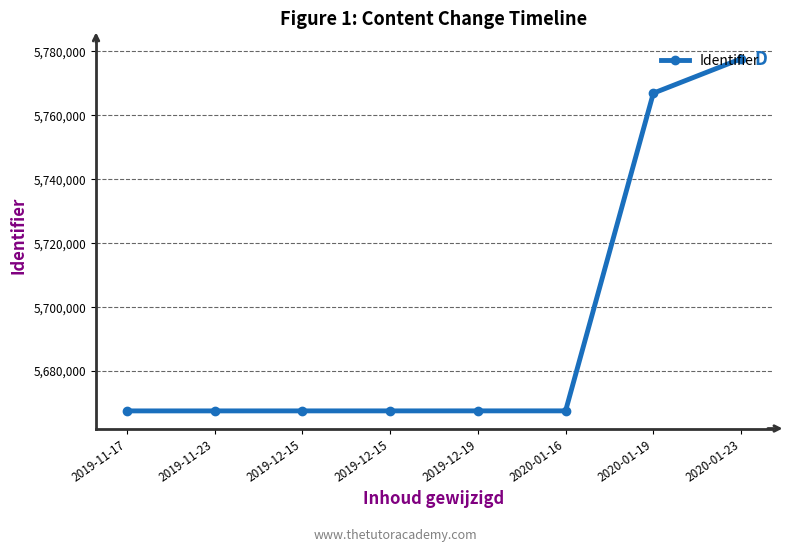

What is the label of the 7th point from the left?

2020-01-19